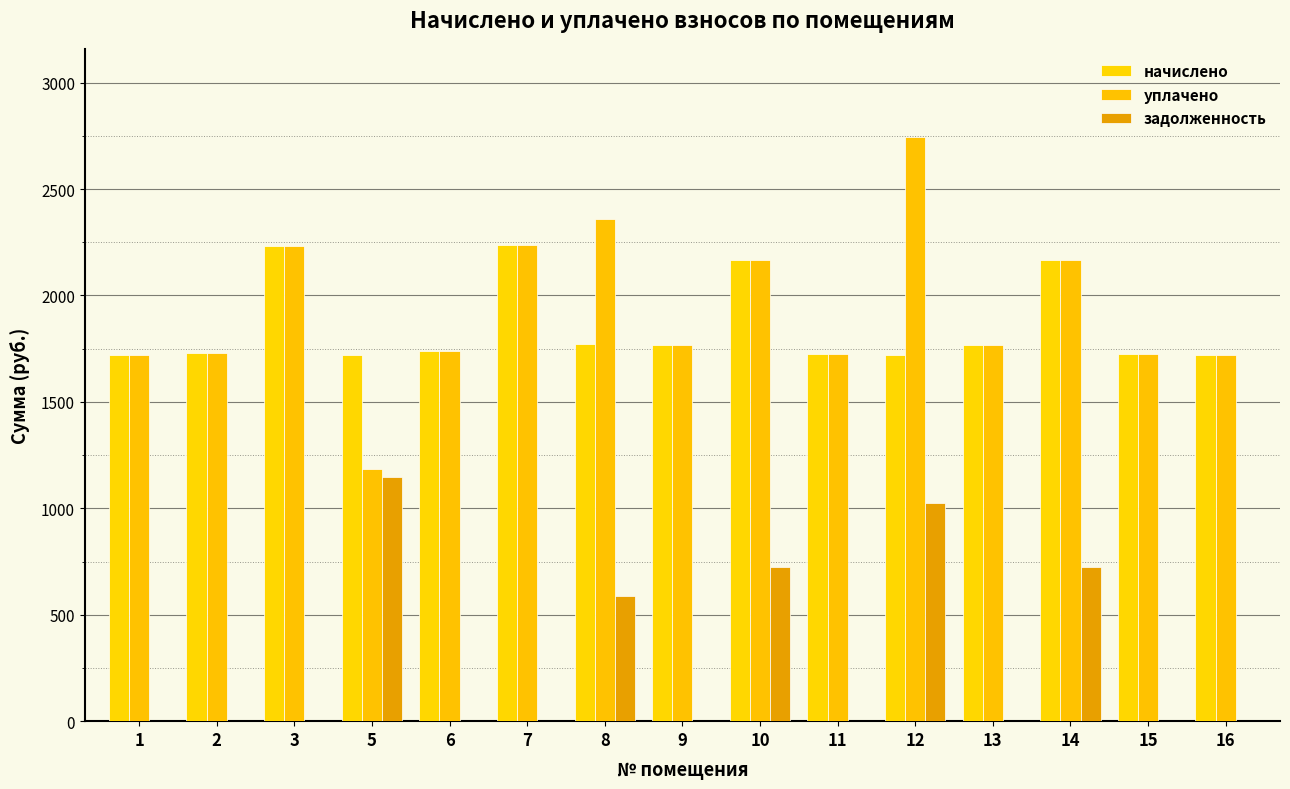

Count the number of data series in this chart.

3